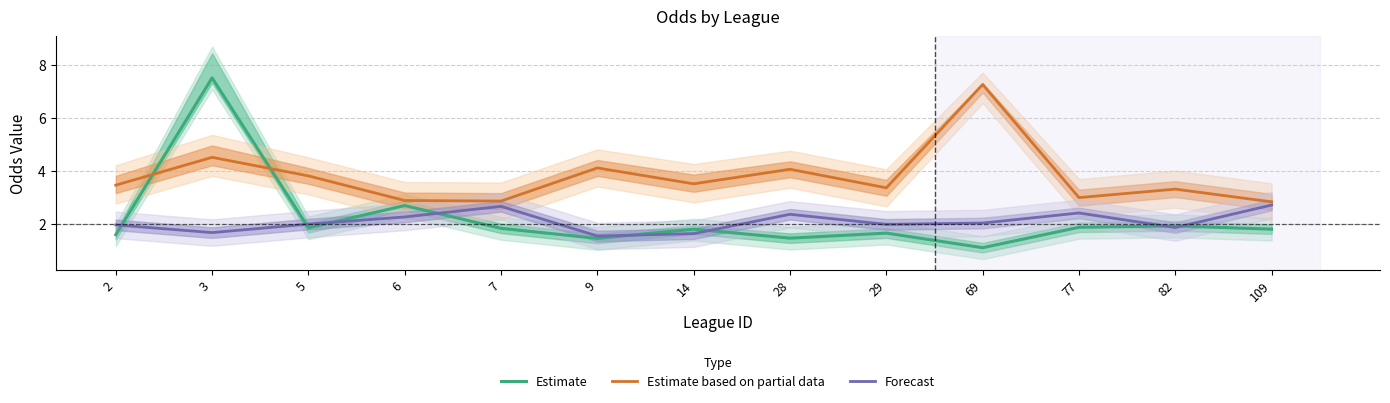

What are all the series names shown in the legend?

Estimate, Estimate based on partial data, Forecast